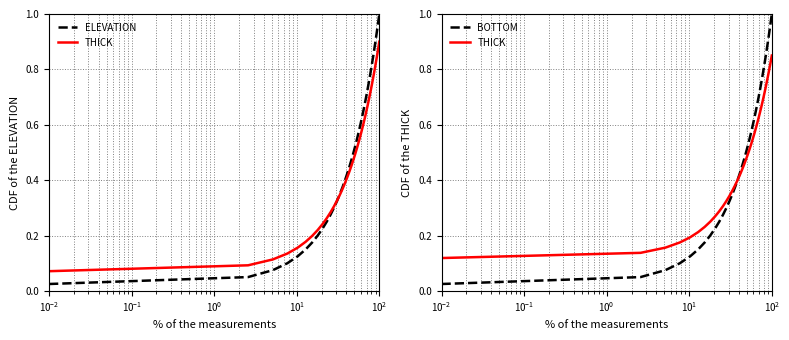

Is this an area chart (filled region under the line)?

No